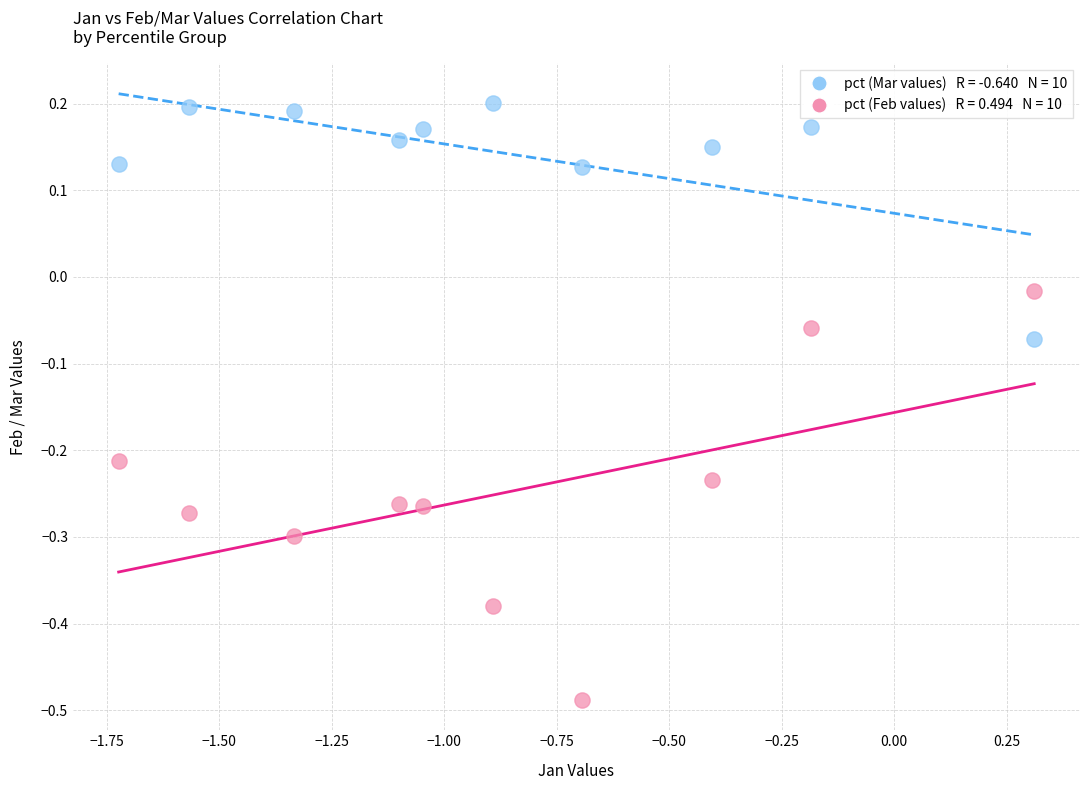

Across all data points, what is the range of Y values (max minus min)?

0.7